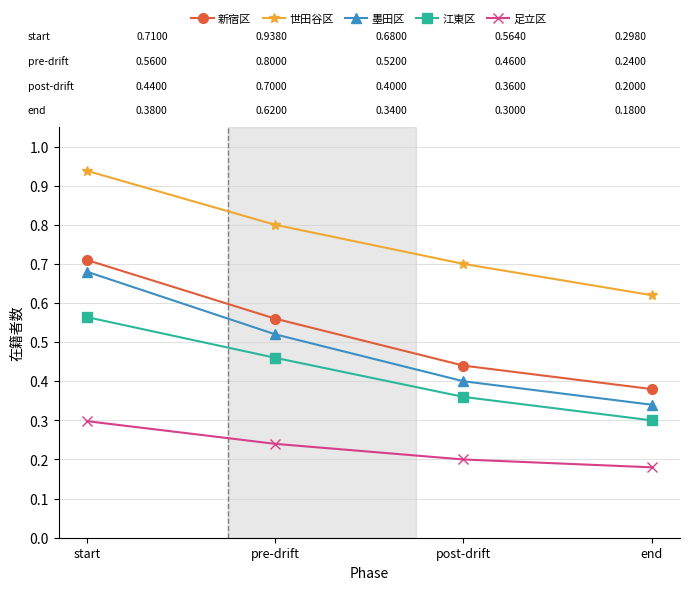

What is the label of the 1st point from the right?

end